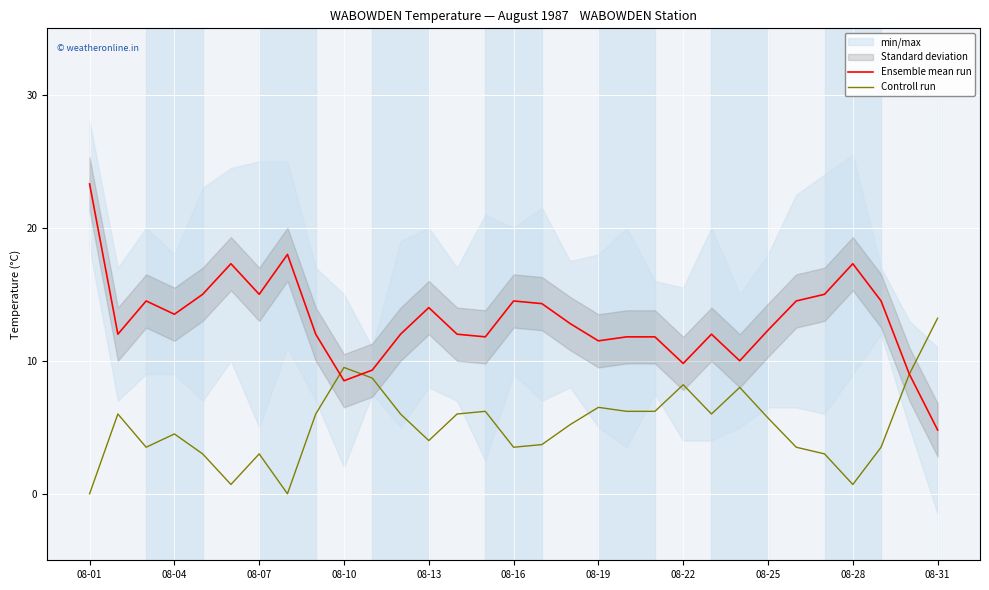

Which category has the lowest value in the Controll run series?

08-01